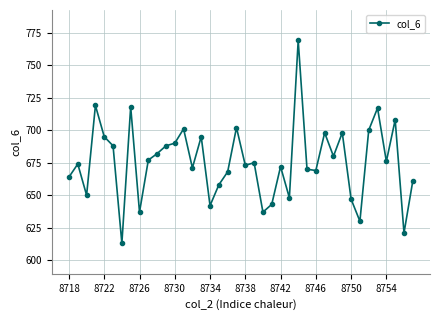

What is the minimum value shown in the chart?

613